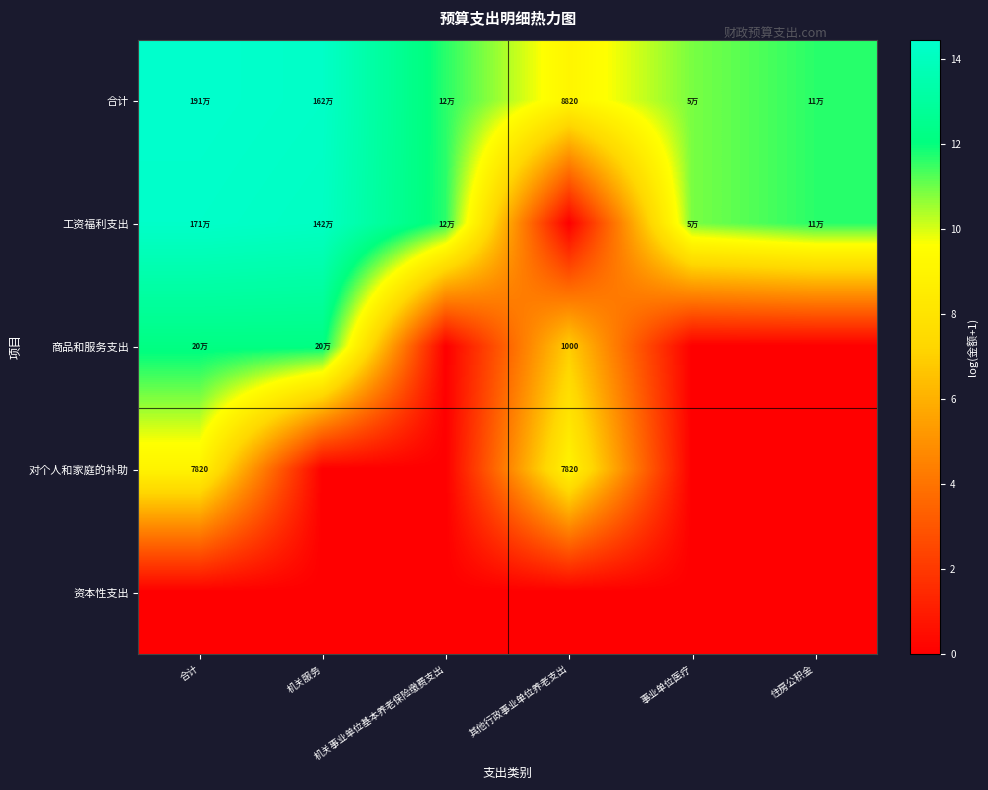

At how many categories does at least one series exceed 10?

5